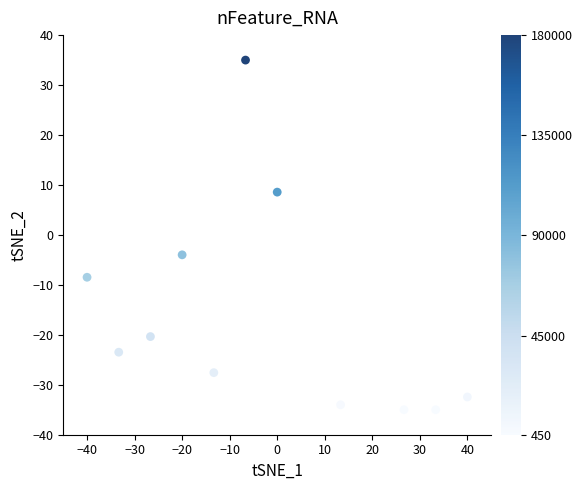

What is the average X value?

-2.4